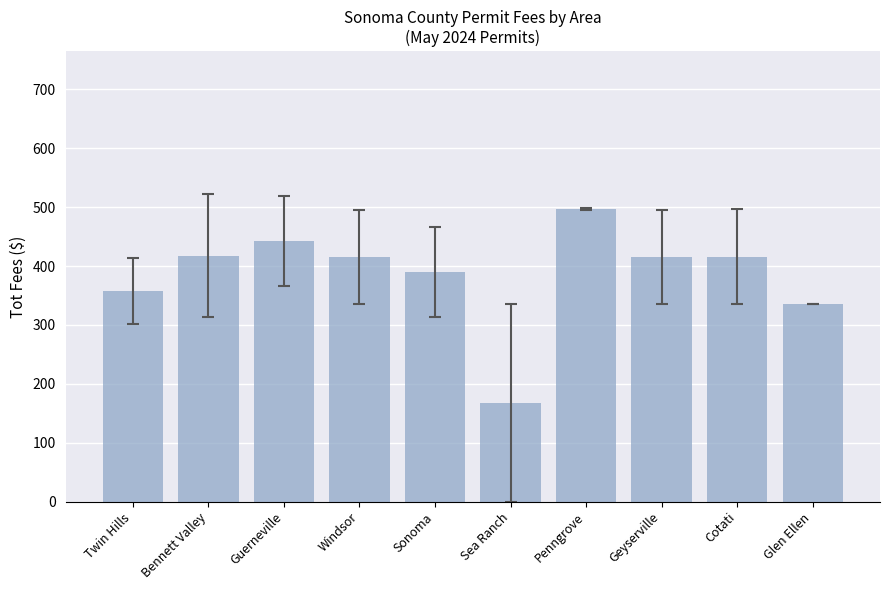

The chart shows a value of 86.4 at Bennett Valley. True or false?

False